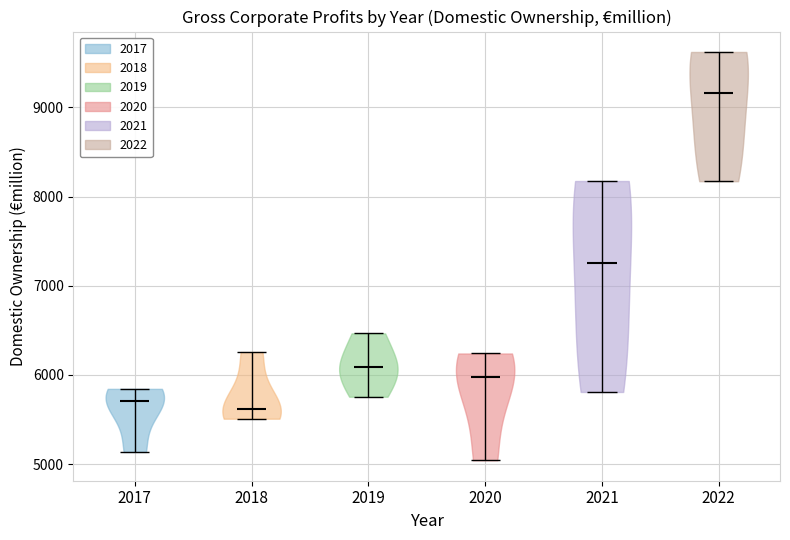

Reading left to right, read every violin against the y-axis: where its median line is, and the lowest and highest points it reaches. The values are not printed on the chart, so give them approximately, as read against the axis.

2017: median line 5700, lowest point 5100, highest point 5800
2018: median line 5600, lowest point 5500, highest point 6300
2019: median line 6100, lowest point 5800, highest point 6500
2020: median line 6000, lowest point 5000, highest point 6200
2021: median line 7300, lowest point 5800, highest point 8200
2022: median line 9200, lowest point 8200, highest point 9600